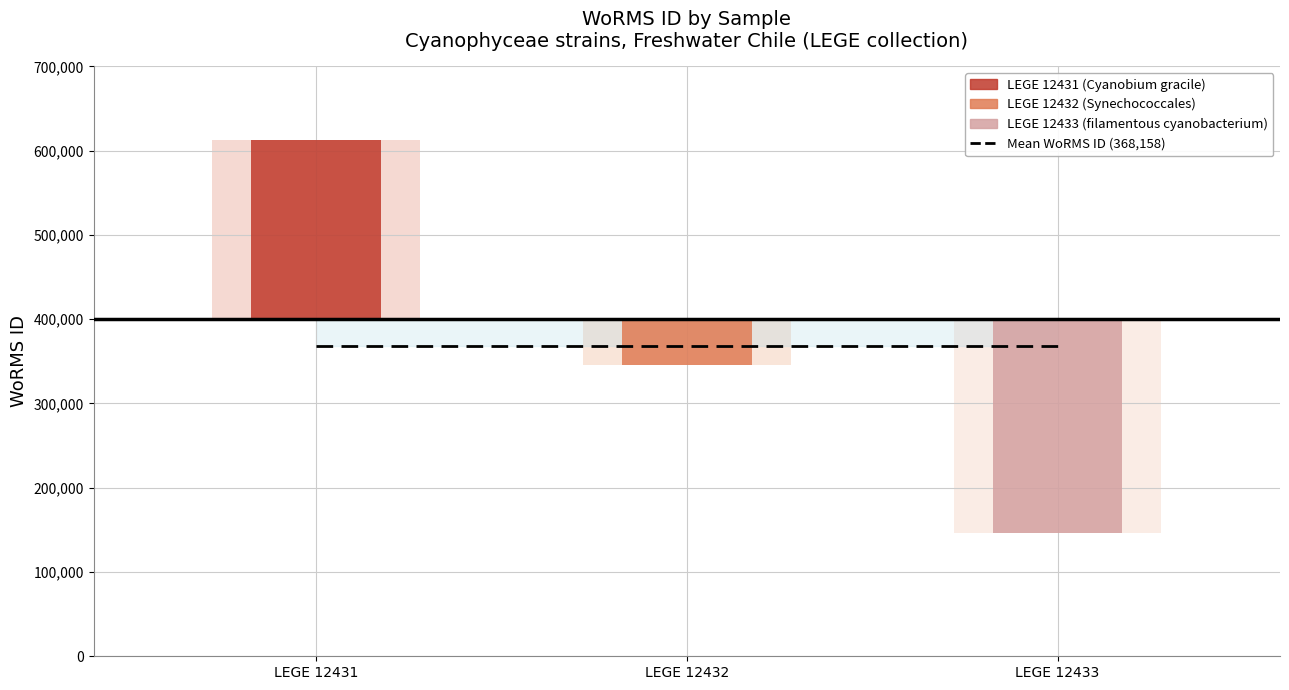

The value at LEGE 12432 is 612913. True or false?

False